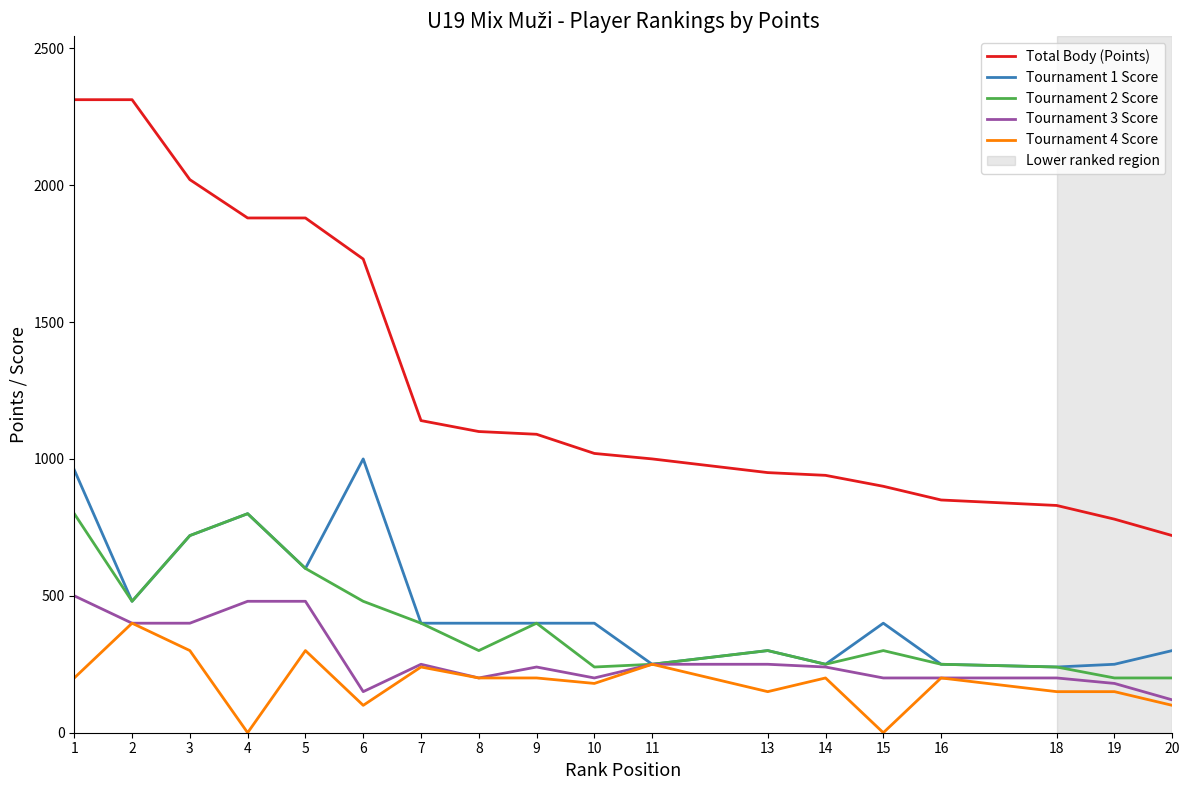

How many series are shown in this chart?

5